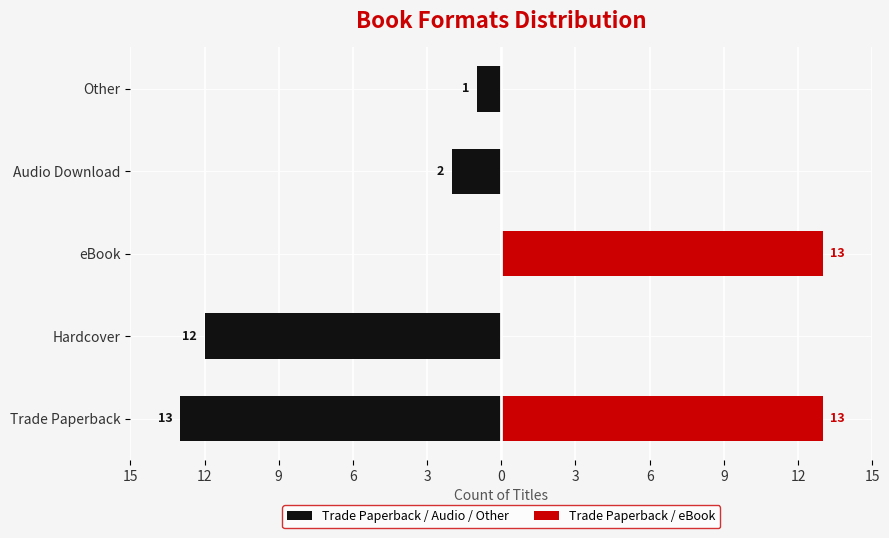

Count the number of categories in the chart.

5